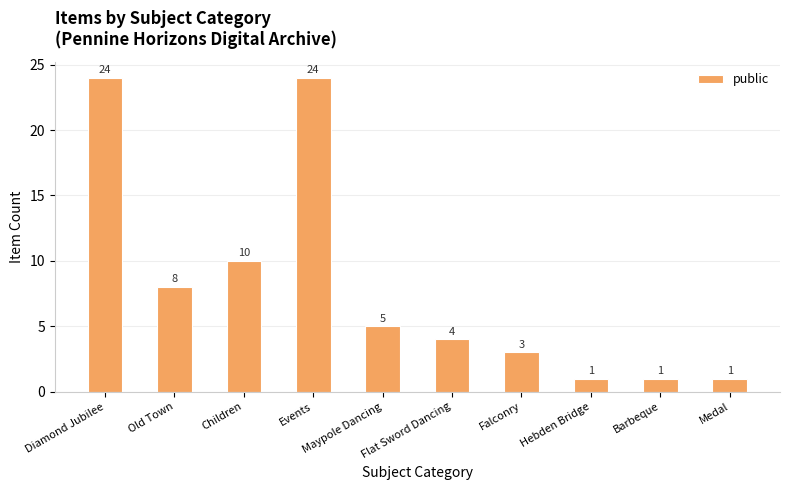

What is the label of the 7th bar from the left?

Falconry